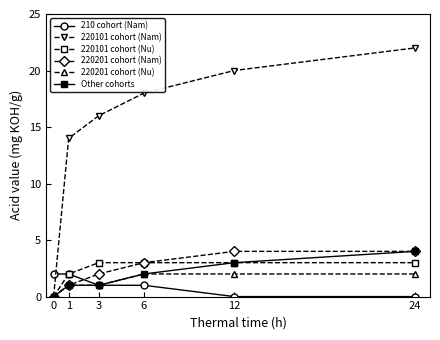

At which category is the sum across all series the highest?

24